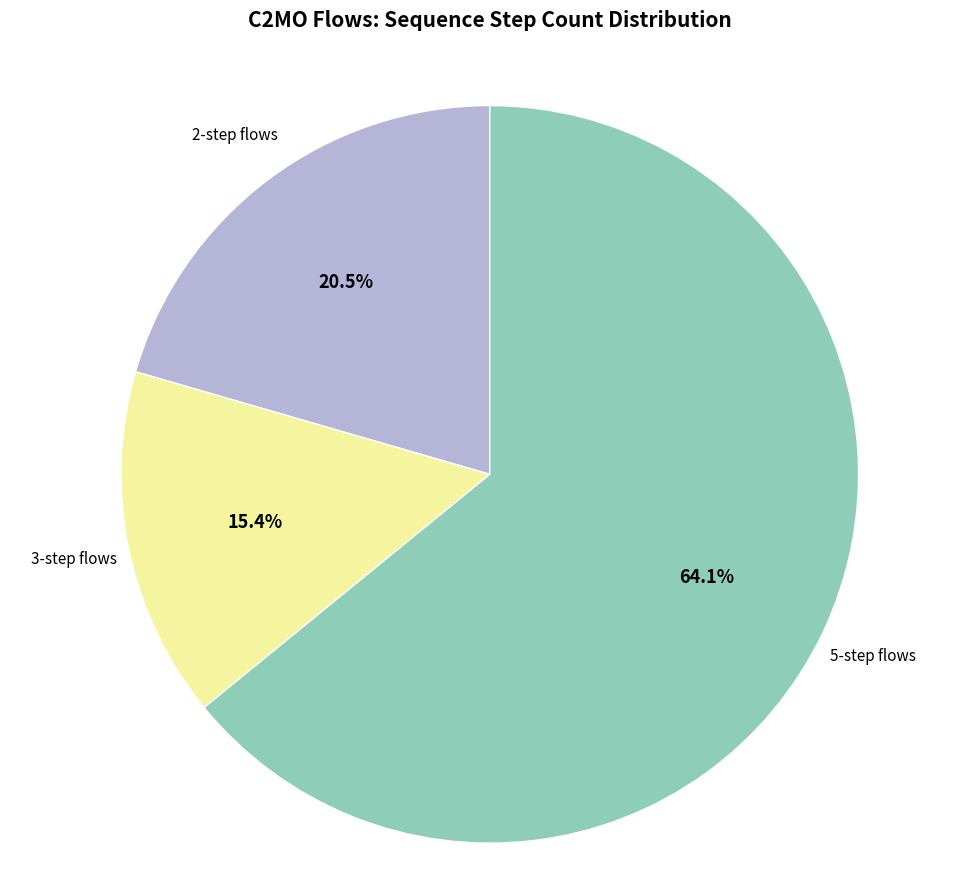

Does any single category account for the majority?

Yes